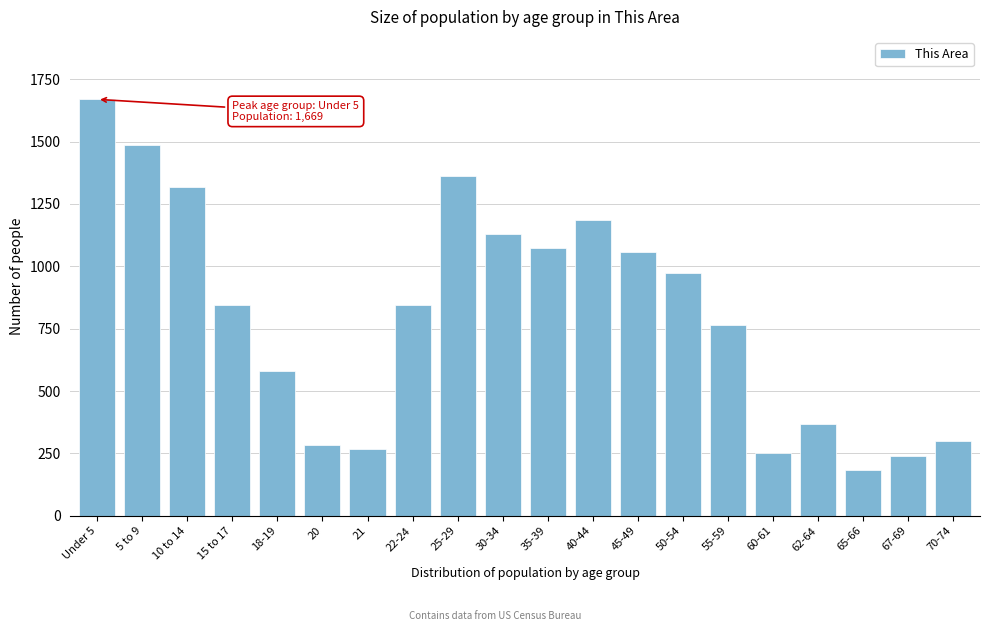

Reading left to right, what are all the values shown in this chart?

Under 5=1669	5 to 9=1485	10 to 14=1318	15 to 17=845	18-19=582	20=282	21=268	22-24=845	25-29=1361	30-34=1129	35-39=1075	40-44=1185	45-49=1056	50-54=972	55-59=763	60-61=252	62-64=368	65-66=183	67-69=238	70-74=301